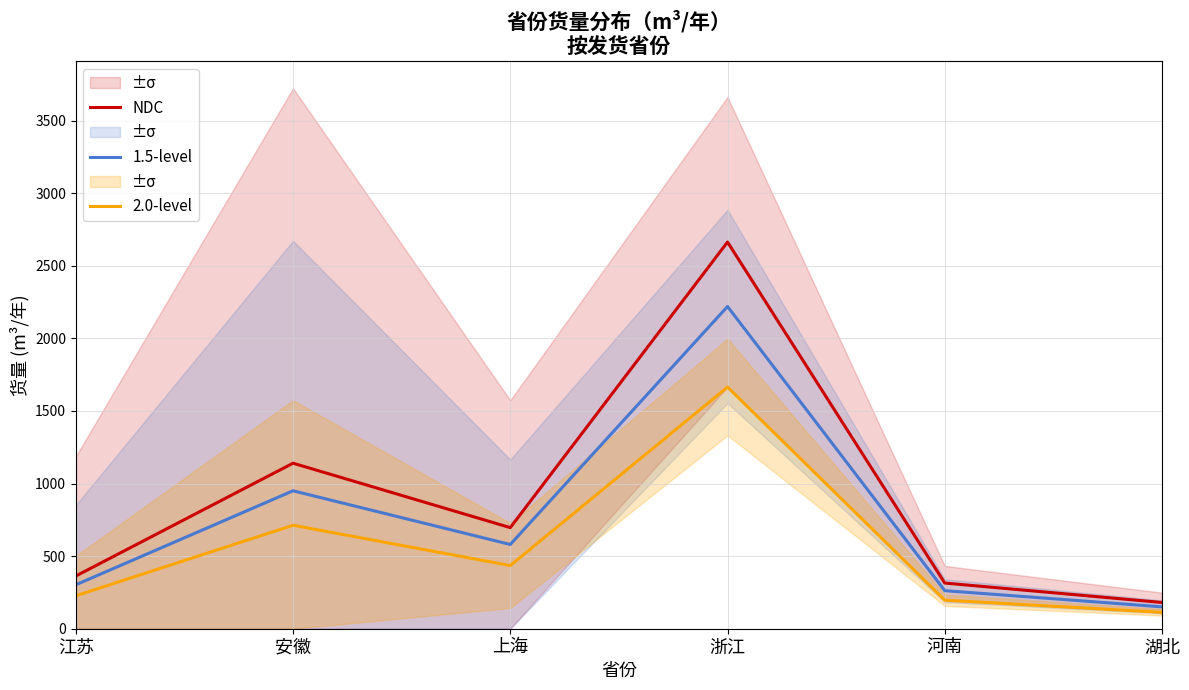

Which has a higher value, 河南 or 浙江?

浙江